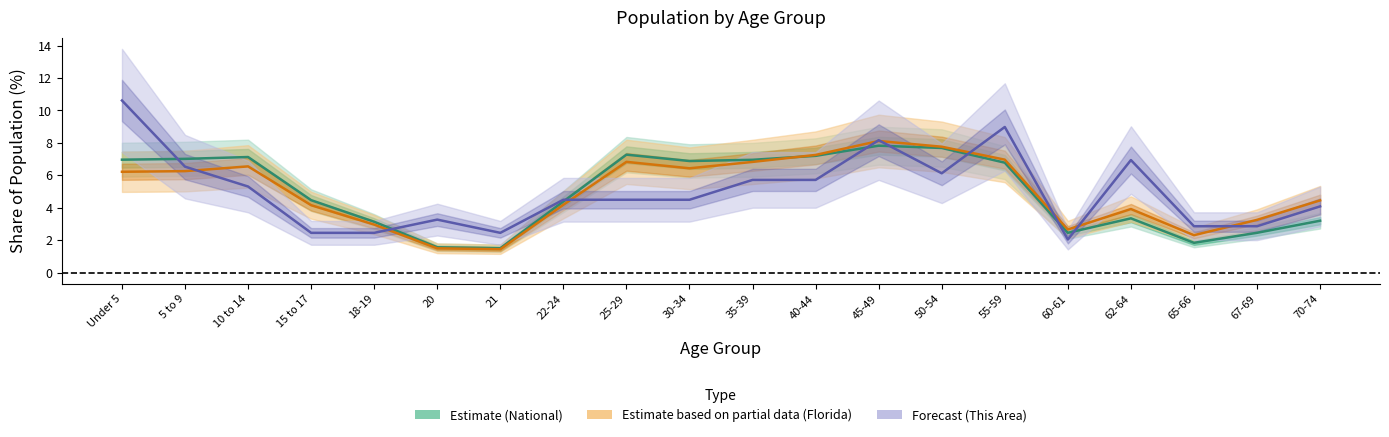

Reading right to left, extract all data points from this chart.

Estimate (National): 70-74=3.2	67-69=2.5	65-66=1.8	62-64=3.3	60-61=2.5	55-59=6.8	50-54=7.7	45-49=7.8	40-44=7.2	35-39=7.0	30-34=6.9	25-29=7.3	22-24=4.4	21=1.5	20=1.6	18-19=3.1	15 to 17=4.5	10 to 14=7.1	5 to 9=7.0	Under 5=7.0
Estimate based on partial data (Florida): 70-74=4.5	67-69=3.3	65-66=2.3	62-64=3.9	60-61=2.7	55-59=7.0	50-54=7.8	45-49=8.1	40-44=7.3	35-39=6.8	30-34=6.4	25-29=6.8	22-24=4.2	21=1.4	20=1.5	18-19=3.0	15 to 17=4.2	10 to 14=6.5	5 to 9=6.3	Under 5=6.2
Forecast (This Area): 70-74=4.1	67-69=2.9	65-66=2.9	62-64=6.9	60-61=2.0	55-59=9.0	50-54=6.1	45-49=8.2	40-44=5.7	35-39=5.7	30-34=4.5	25-29=4.5	22-24=4.5	21=2.4	20=3.3	18-19=2.4	15 to 17=2.4	10 to 14=5.3	5 to 9=6.5	Under 5=10.6